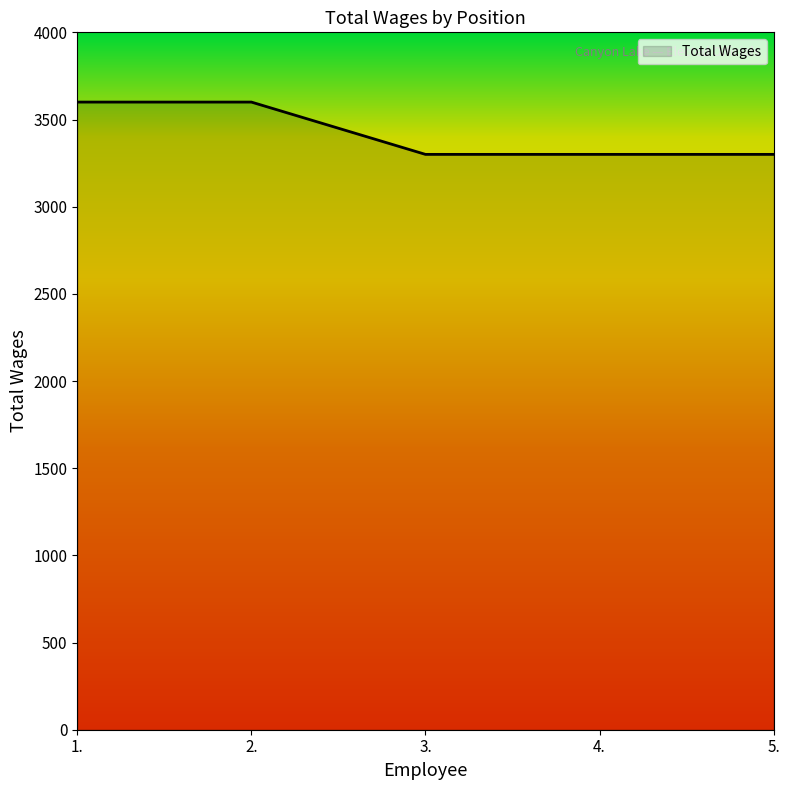

What is the smallest value displayed?

3300